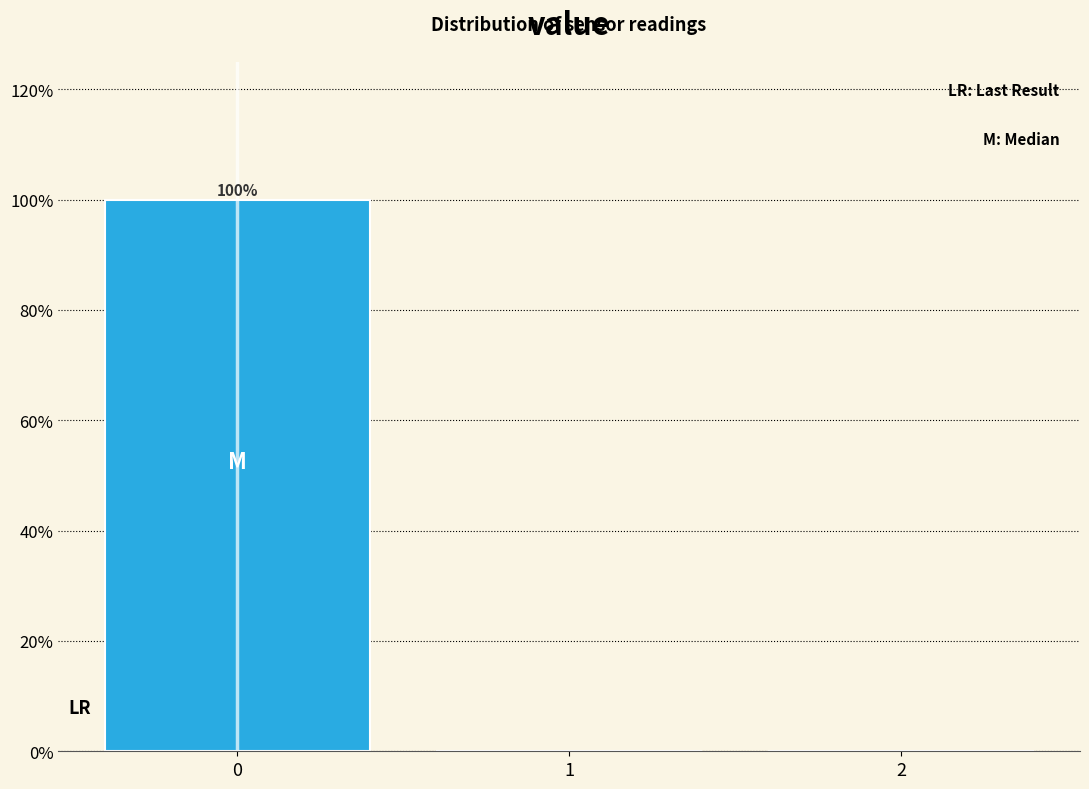

Over which range of the x-axis is the bar tallest?

-0.5 to 0.5